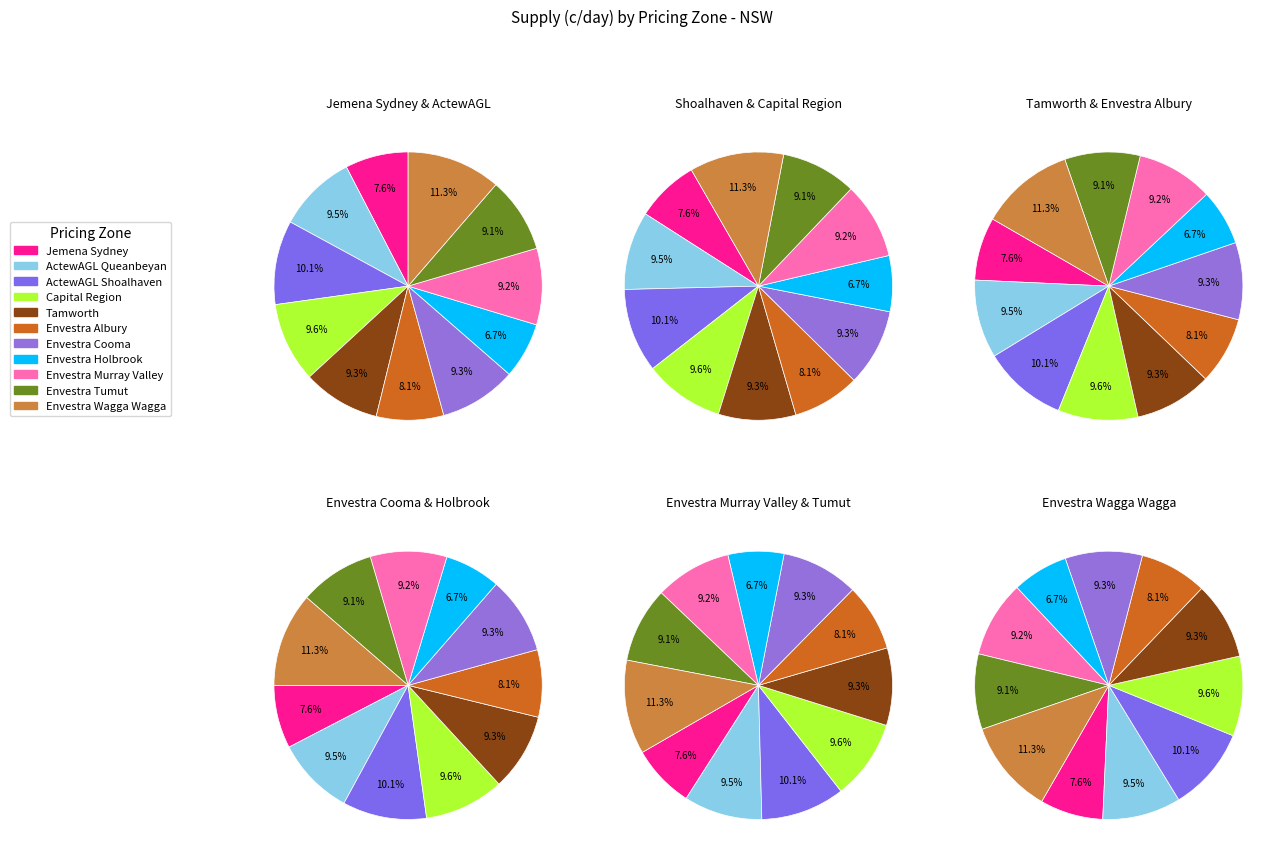

Rank the categories by value from lowest to highest.

Envestra Holbrook, Jemena Sydney, Envestra Albury, Envestra Tumut, Envestra Murray Valley, Envestra Cooma, Tamworth, ActewAGL Queanbeyan, Capital Region, ActewAGL Shoalhaven, Envestra Wagga Wagga